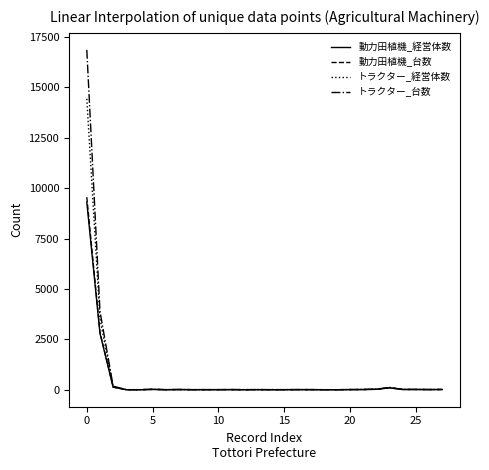

Which series has the widest spread of values?

トラクター_台数